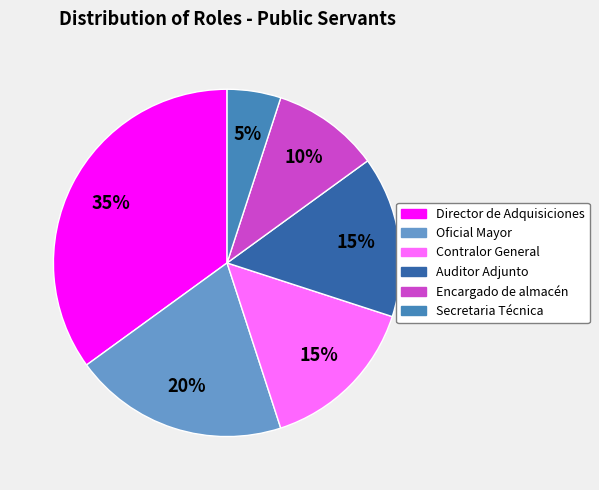

Is the sum of Secretaria Técnica and Encargado de almacén greater than half?

No